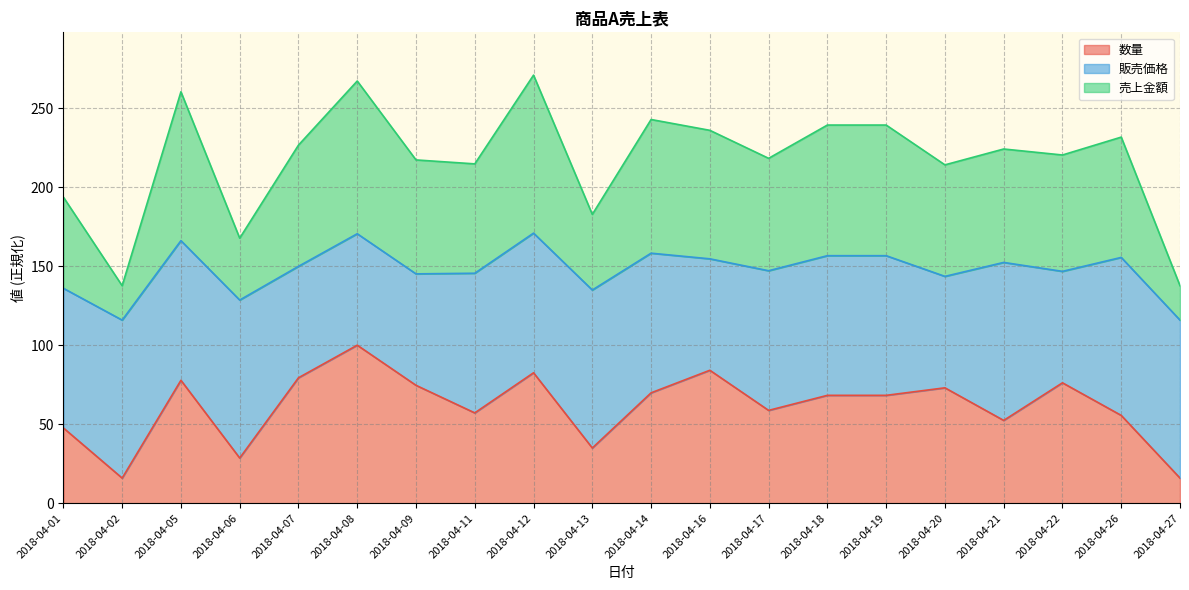

How many data points in 売上金額 are above 224?

10